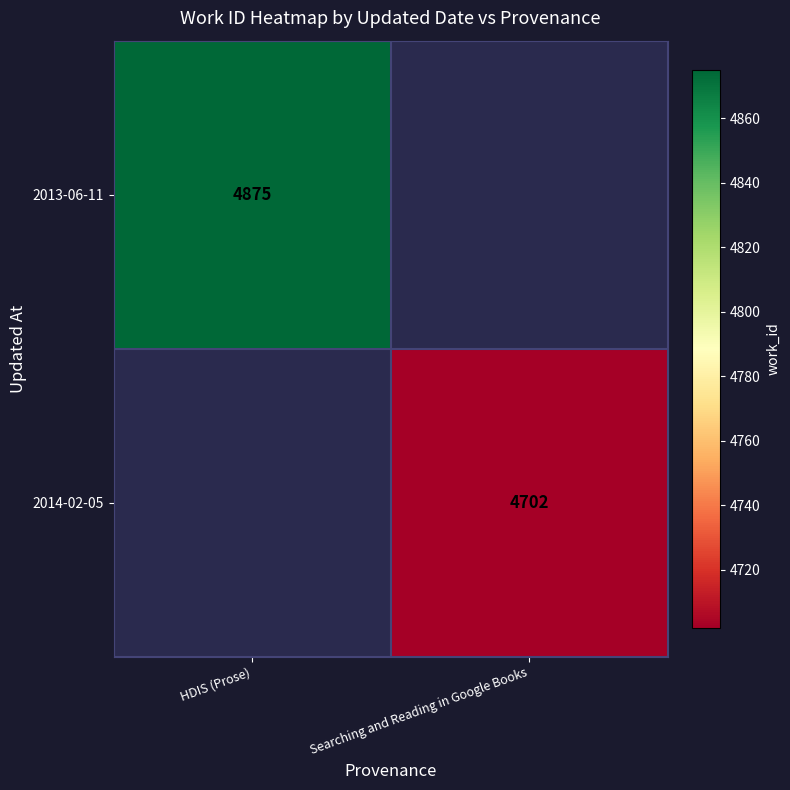

At which category does the chart reach its minimum across all series?

Searching and Reading in Google Books